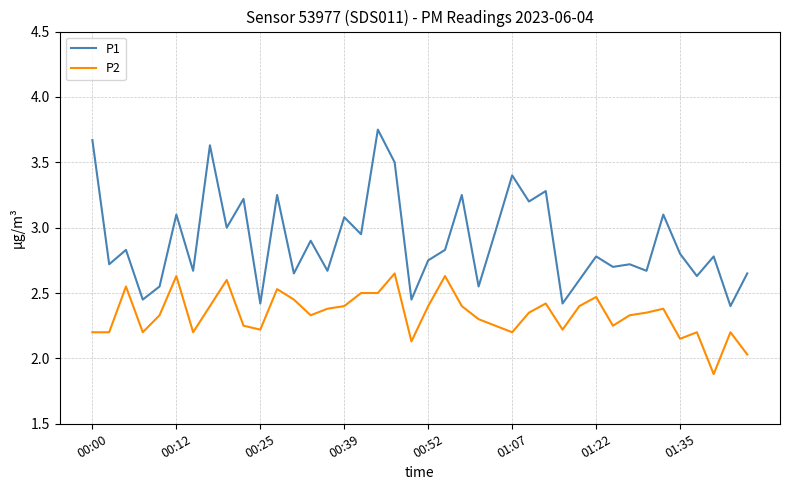

Which series has the widest spread of values?

P1